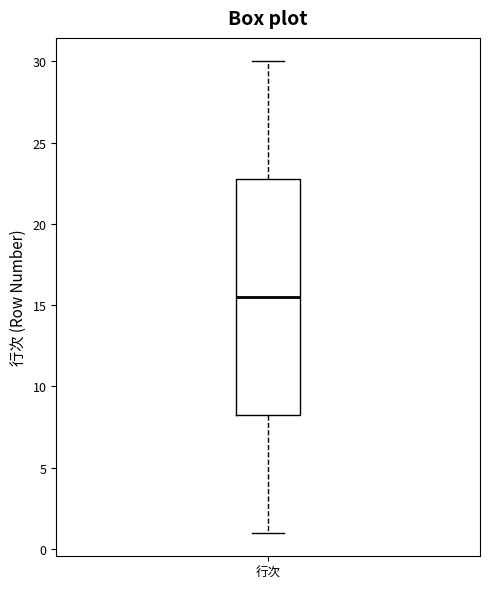

Read this box plot against the y-axis: the position of the median line, the range covered by the box, and the ends of both whiskers. The values are not printed on the chart, so give them approximately, as read against the axis.

median 15.5, box 8.5 to 23.0, whiskers 1.0 to 30.0